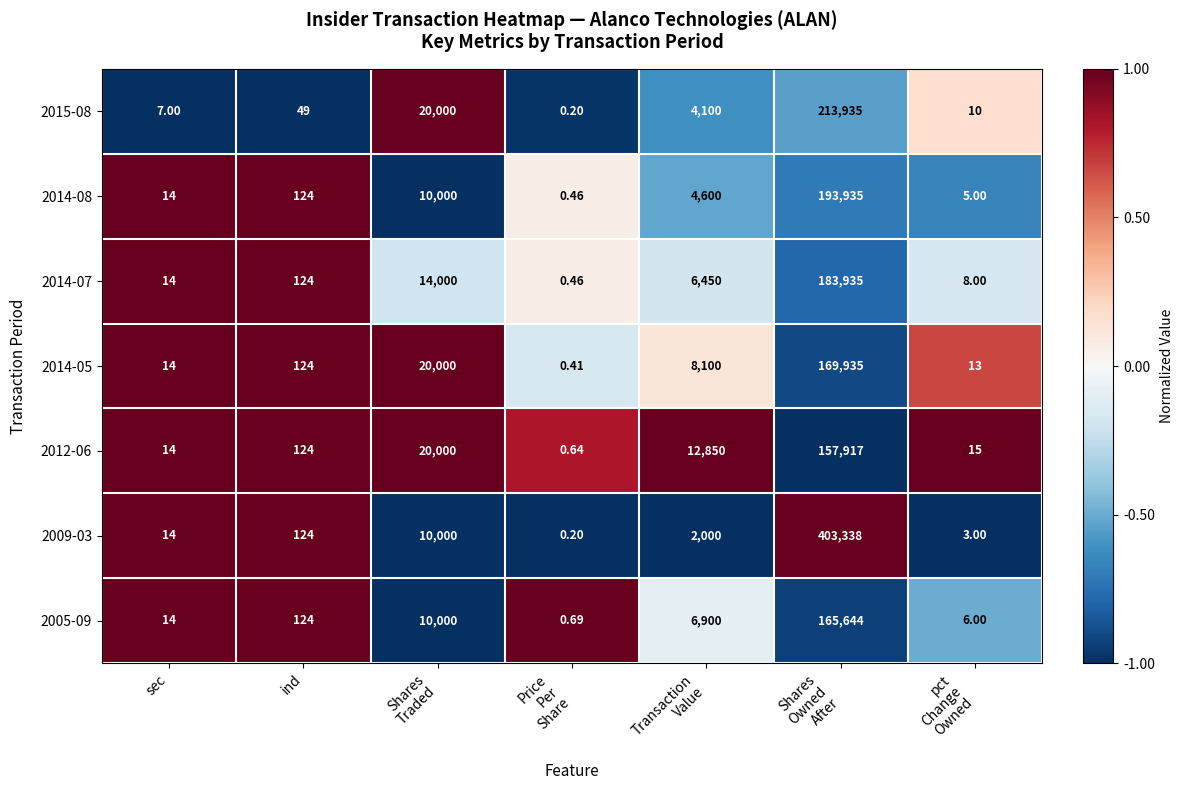

At which category is the sum across all series the highest?

Shares
Owned
After